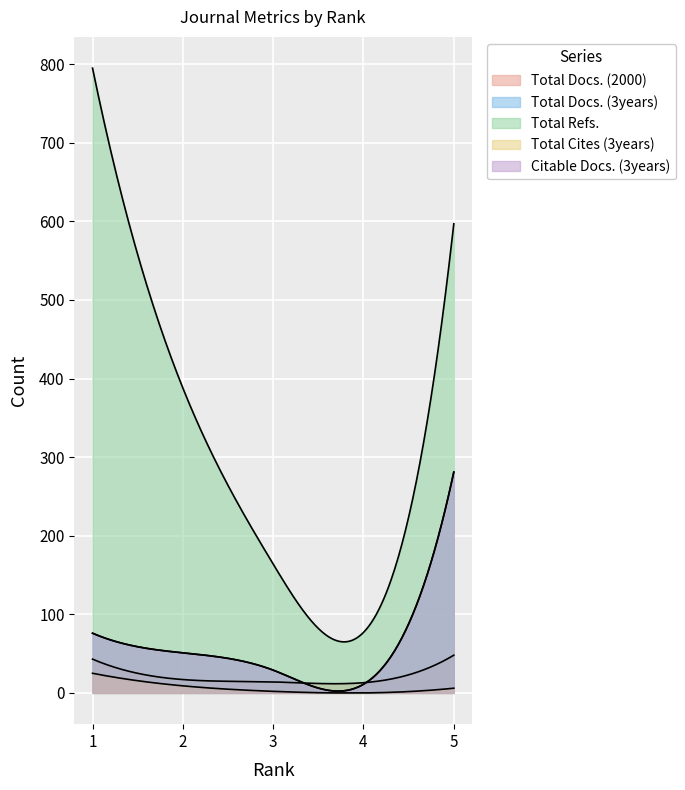

Where is Total Docs. (2000) nearest to the value 30?

1